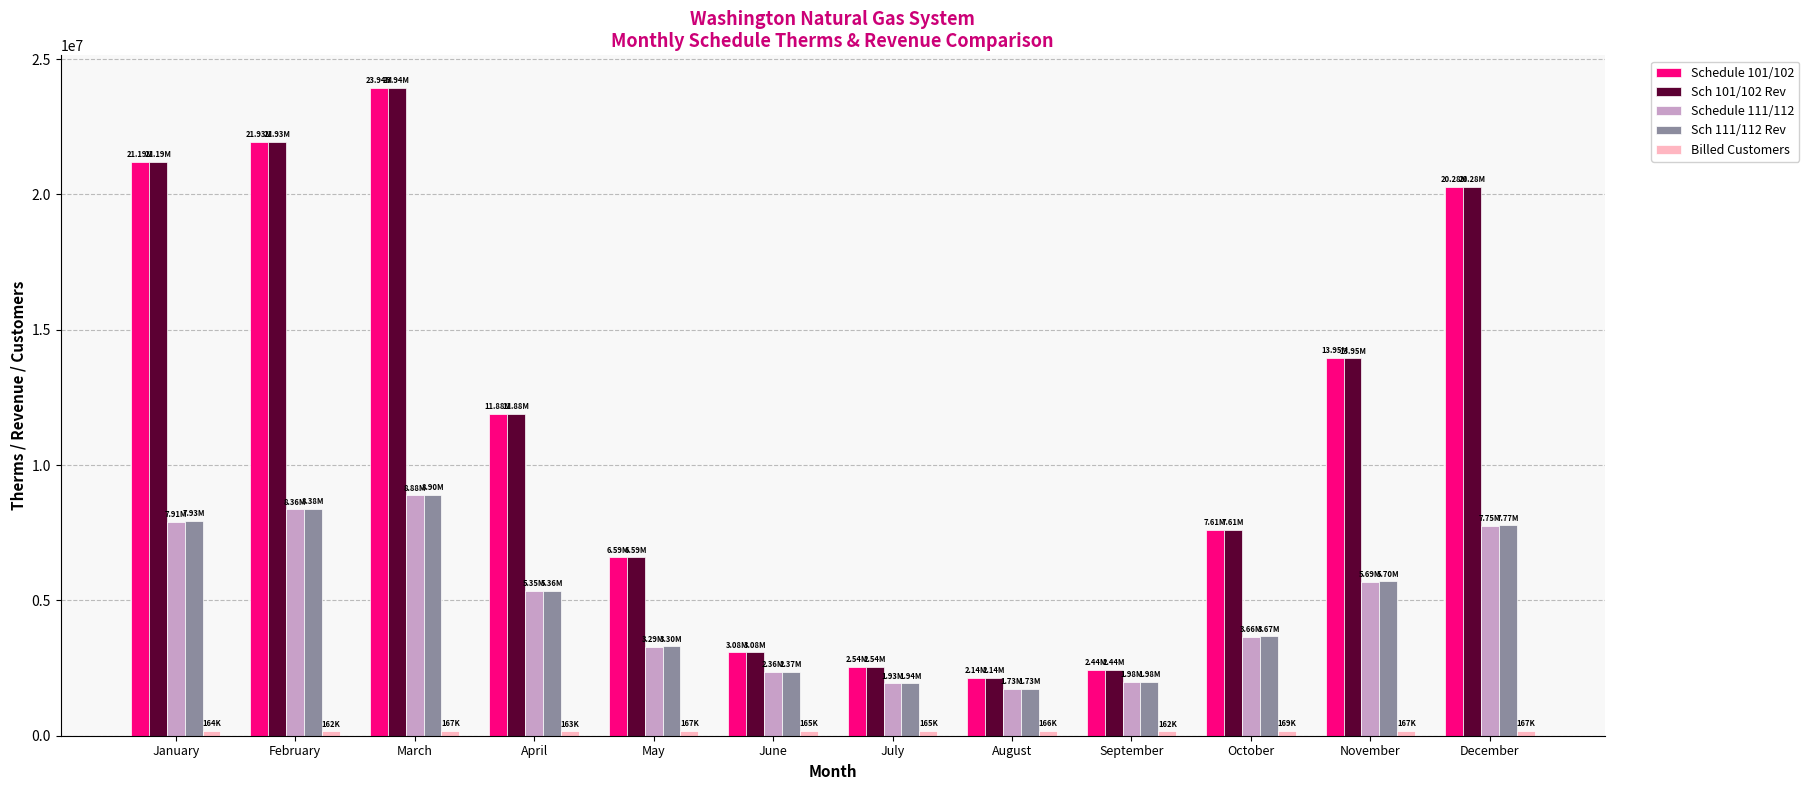

What is the value of the Sch 101/102 Rev bar at the 7th from the left?

2535596.0